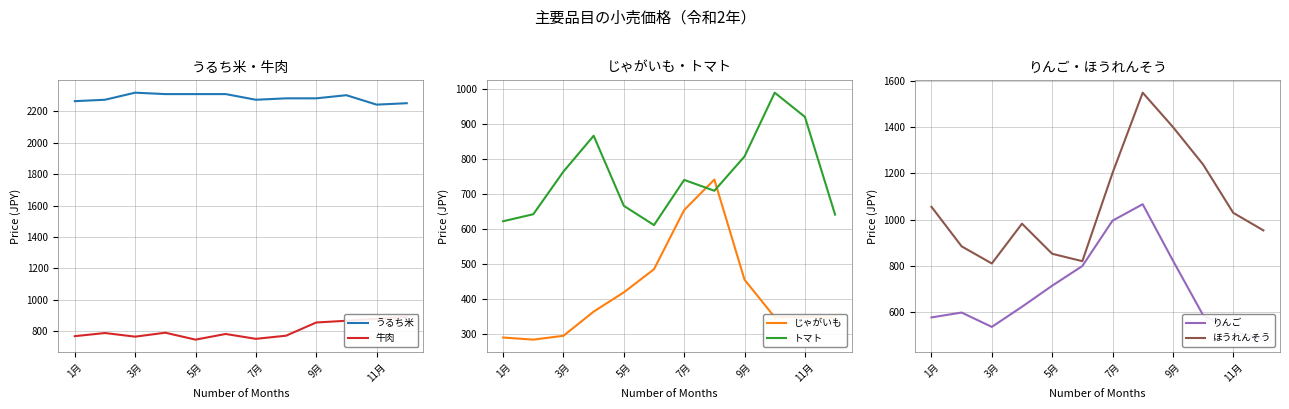

Where is ほうれんそう nearest to the value 1179?

7月